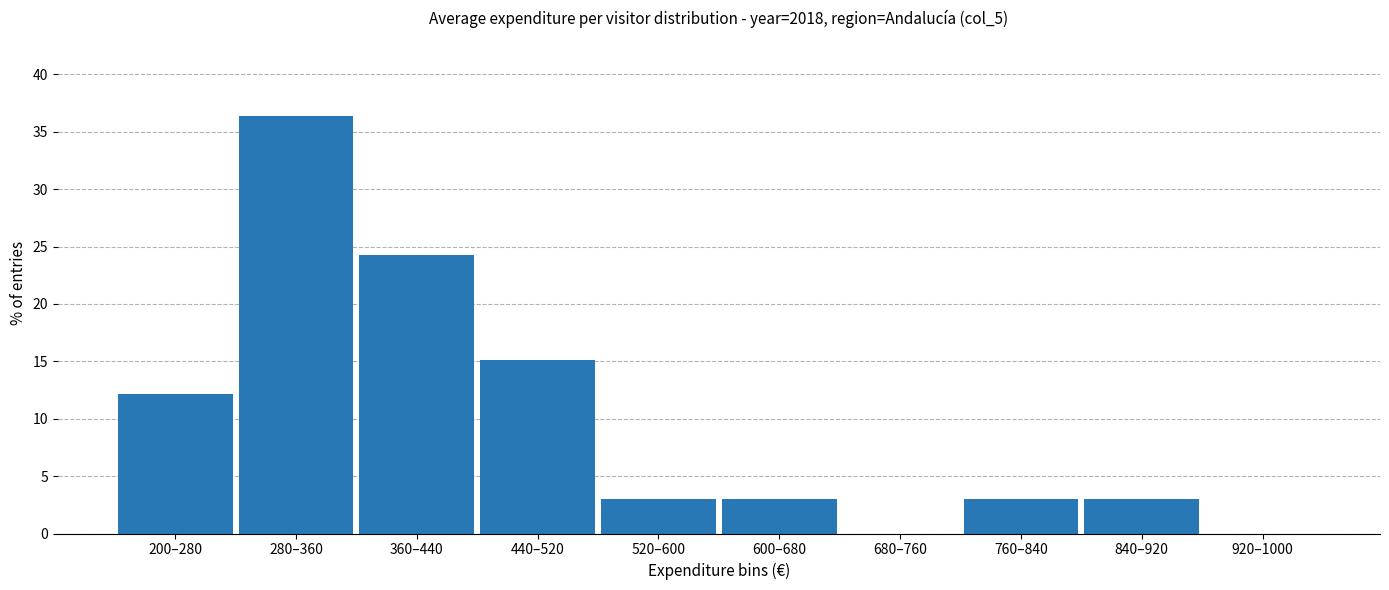

Reading right to left, what are all the values shown in this chart?

920–1000=0.0	840–920=3.0	760–840=3.0	680–760=0.0	600–680=3.0	520–600=3.0	440–520=15.2	360–440=24.2	280–360=36.4	200–280=12.1